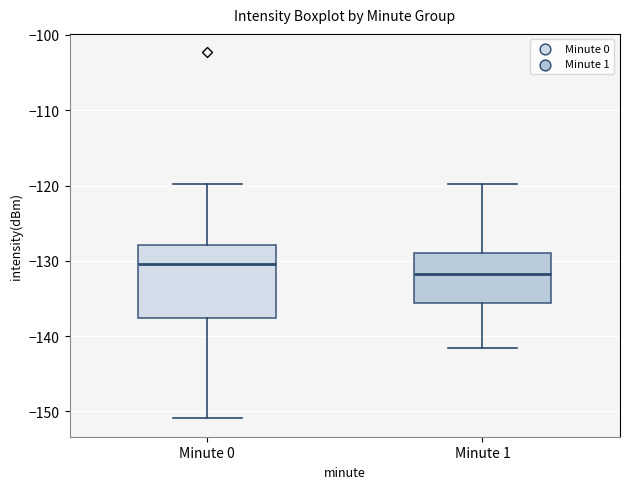

Which box's median line is the lowest?

Minute 1